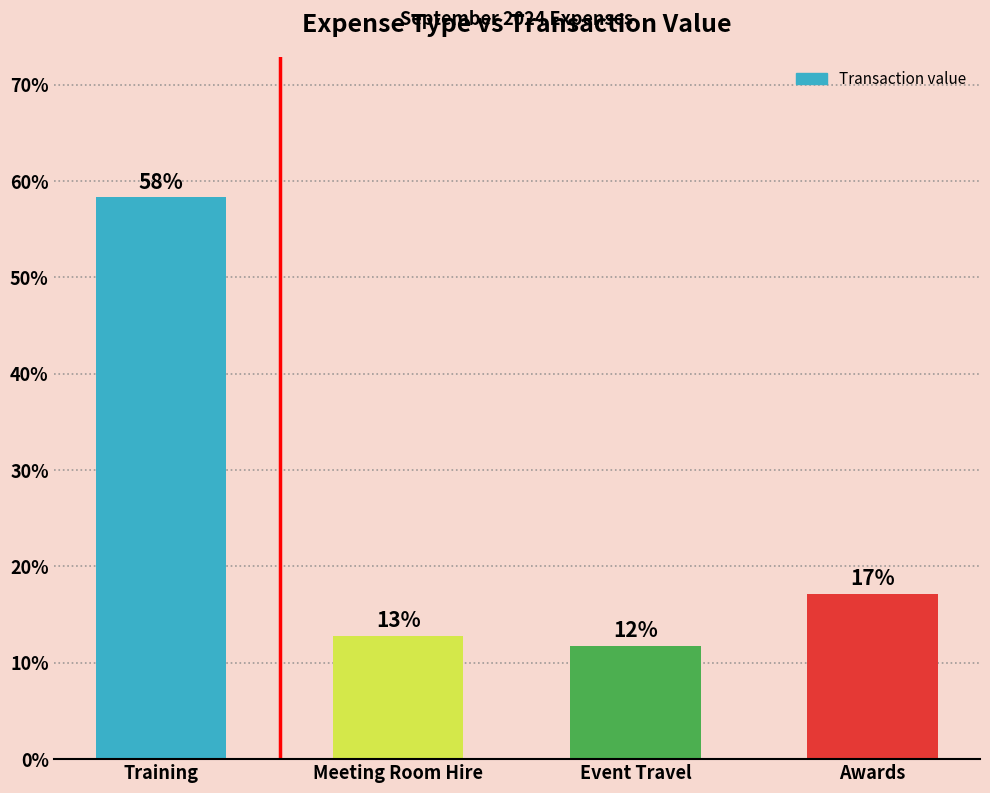

The chart shows a value of 12.8 at Meeting Room Hire. True or false?

True